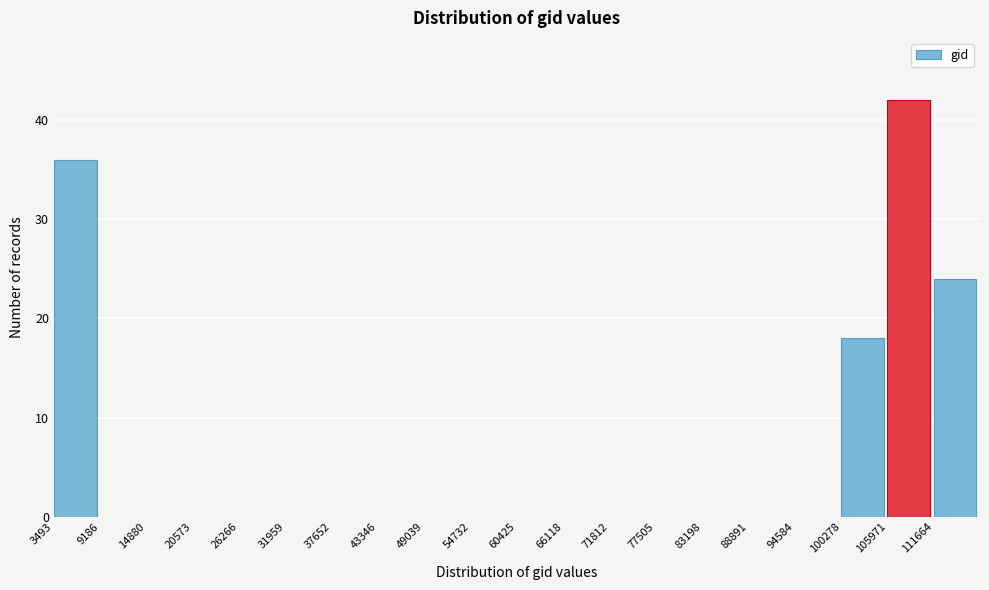

Reading left to right, list all the values displayed in this chart.

3493=36	9186=0	14880=0	20573=0	26266=0	31959=0	37652=0	43346=0	49039=0	54732=0	60425=0	66118=0	71812=0	77505=0	83198=0	88891=0	94584=0	100278=18	105971=42	111664=24